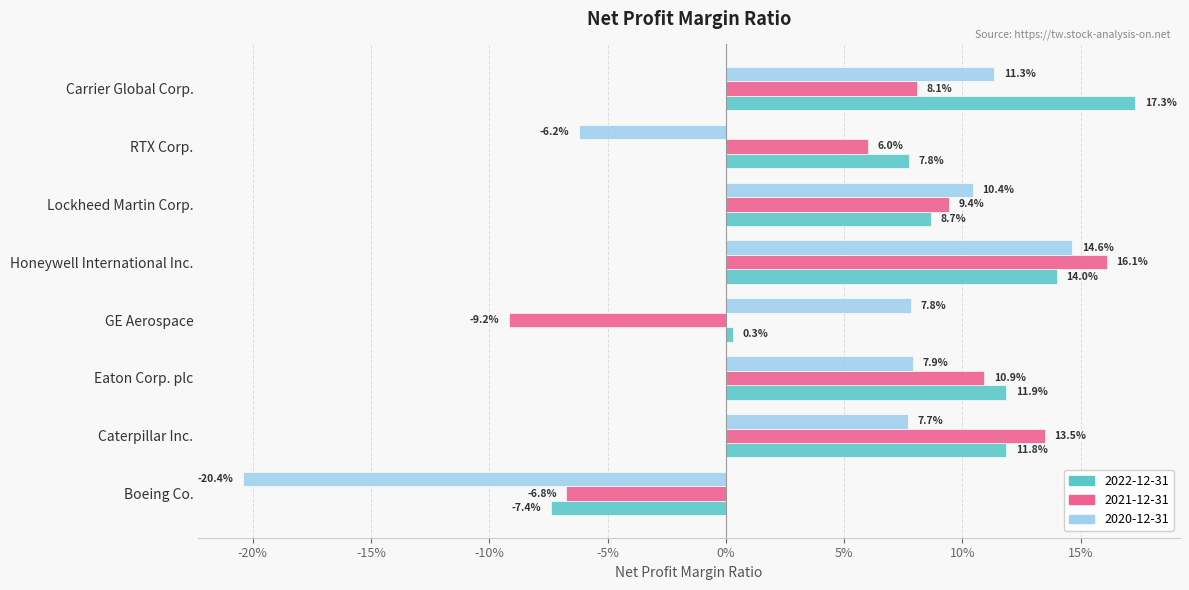

What are all the series names shown in the legend?

2022-12-31, 2021-12-31, 2020-12-31